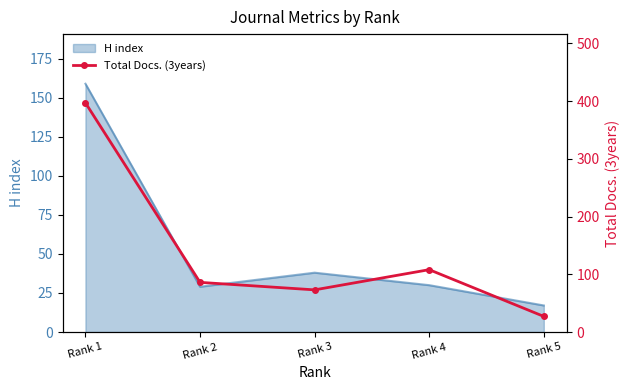

Rank the categories by value from lowest to highest.

Rank 5, Rank 3, Rank 2, Rank 4, Rank 1